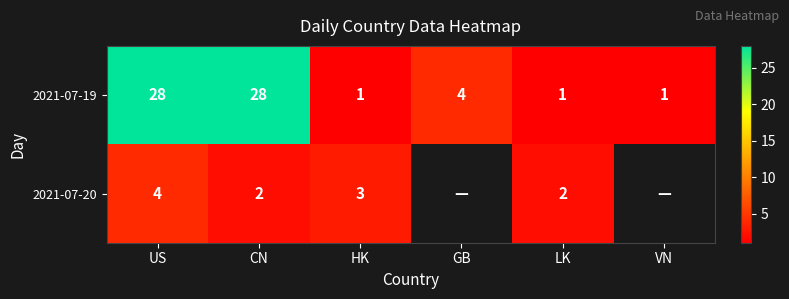

At which label does 2021-07-19 first exceed 4?

US